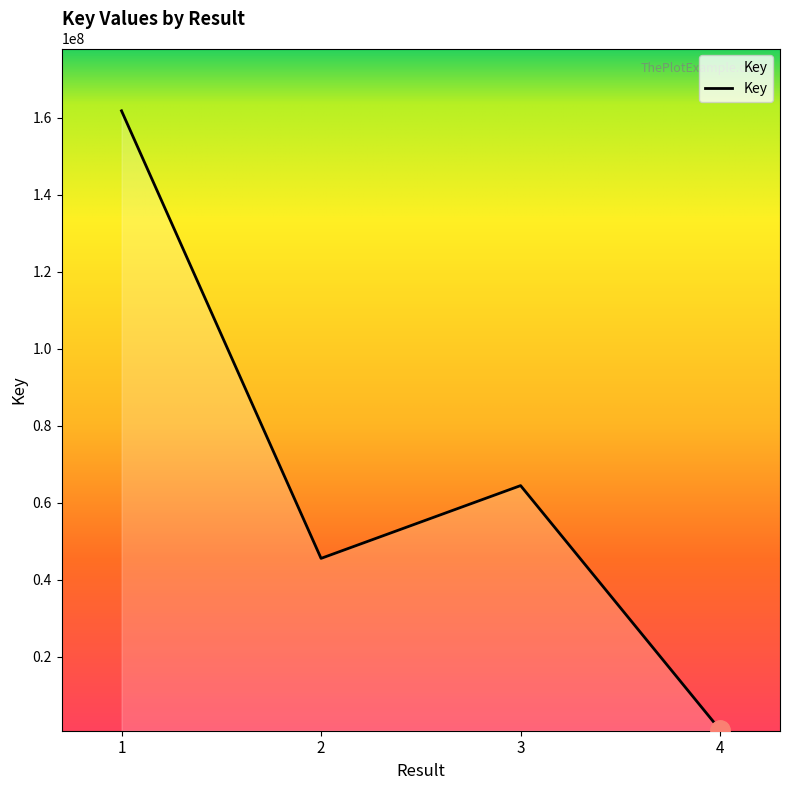

True or false: the data shows 249967771 at 1.

False